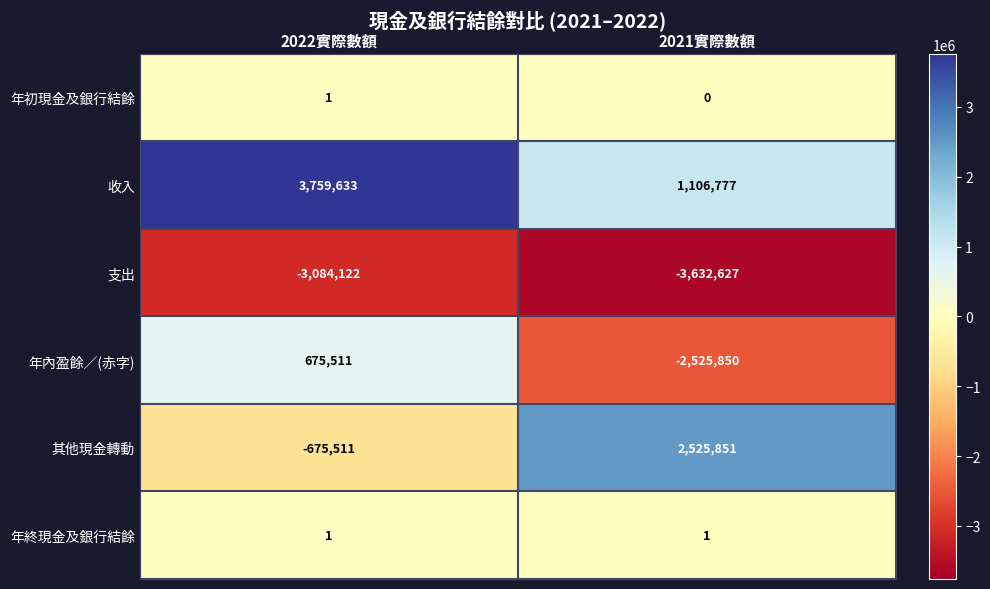

Rank the categories by 年內盈餘／(赤字) value from highest to lowest.

2022實際數額, 2021實際數額